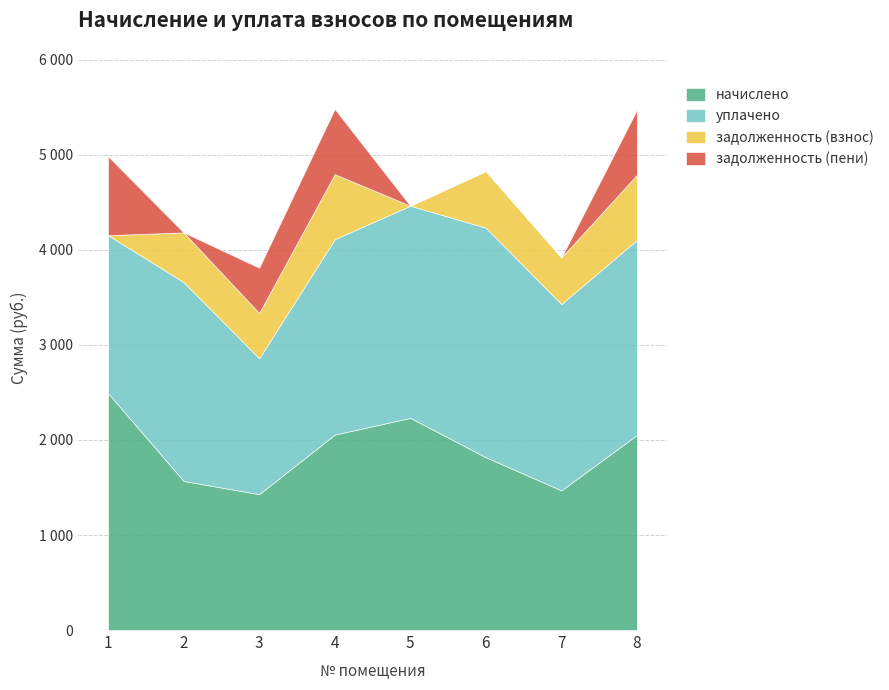

What is the sum of all уплачено values?

15900.9